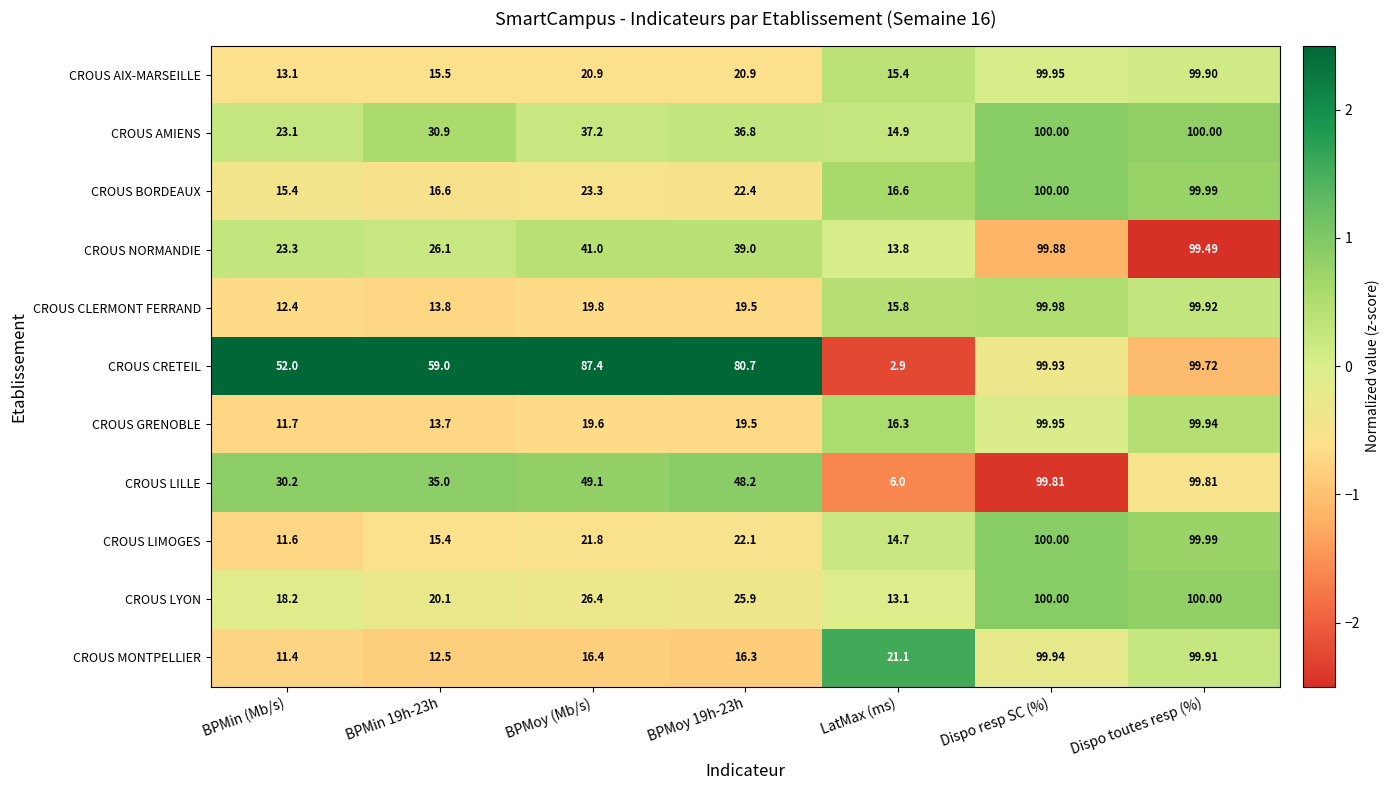

At which category is the sum across all series the highest?

Dispo resp SC (%)